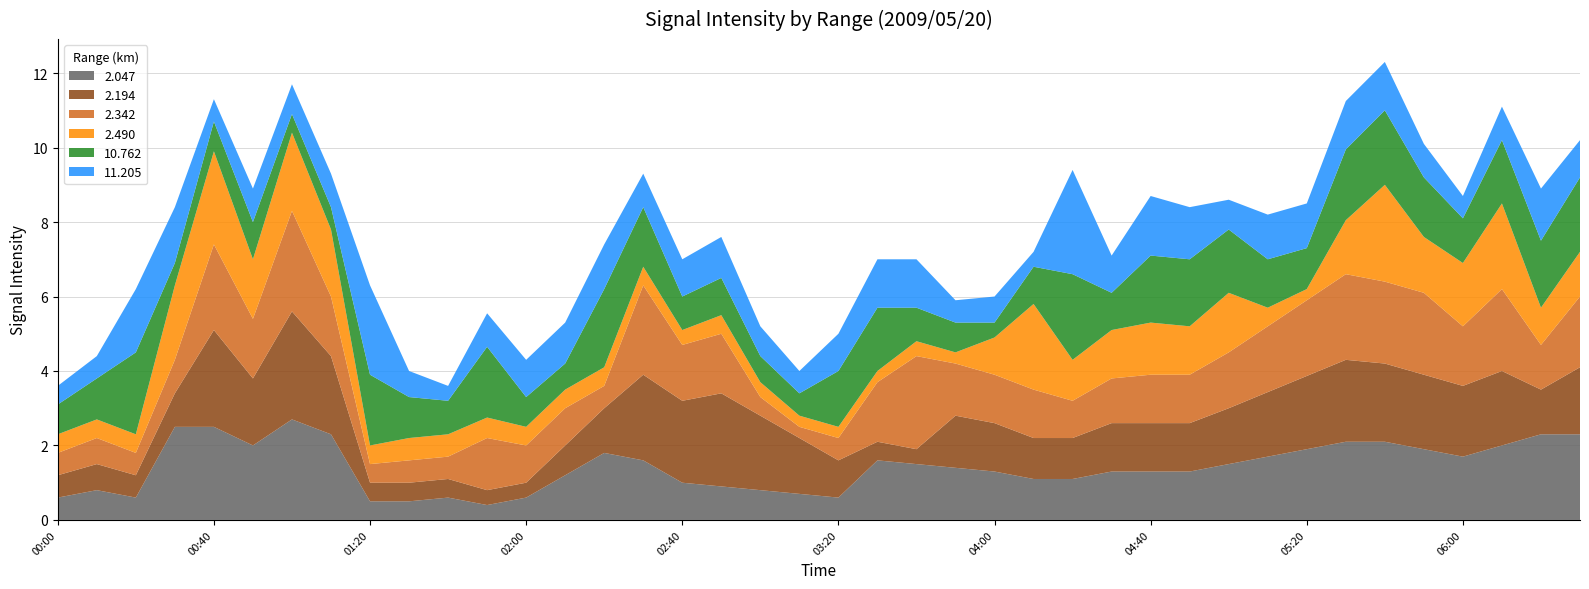

What is the minimum value for 2.047?

0.4